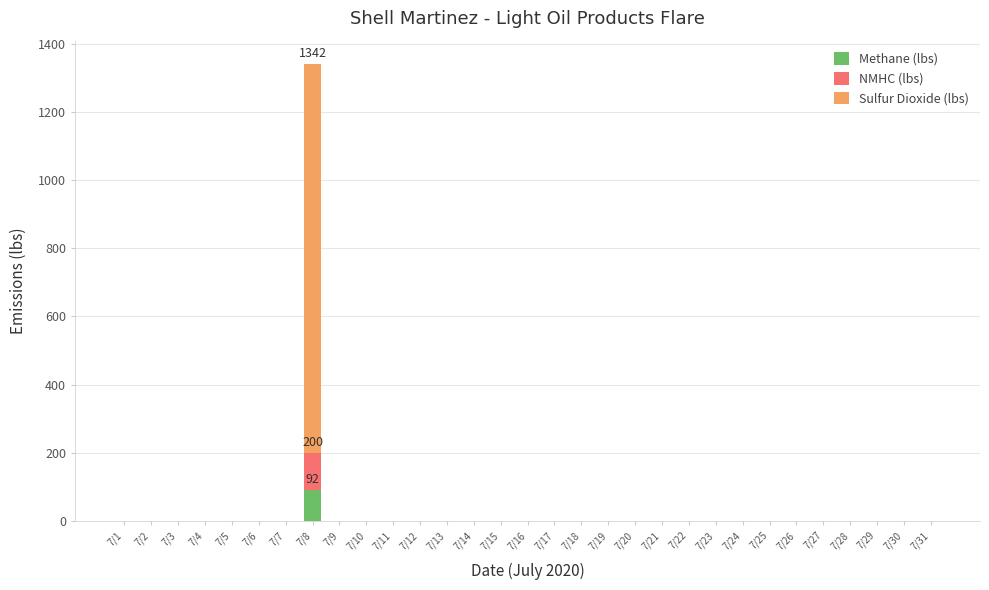

At which category is the sum across all series the highest?

7/8